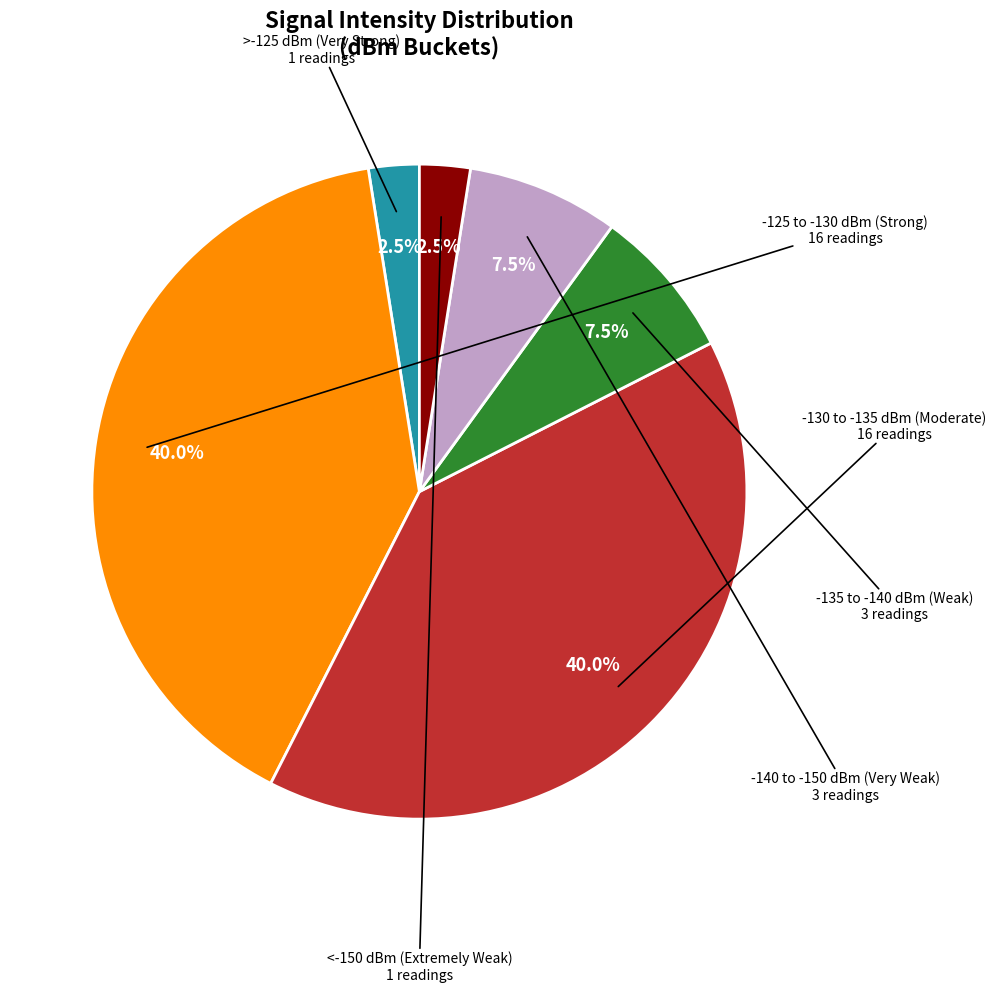

Do <-150 dBm (Extremely Weak) and -130 to -135 dBm (Moderate) together represent more than half of the pie?

No